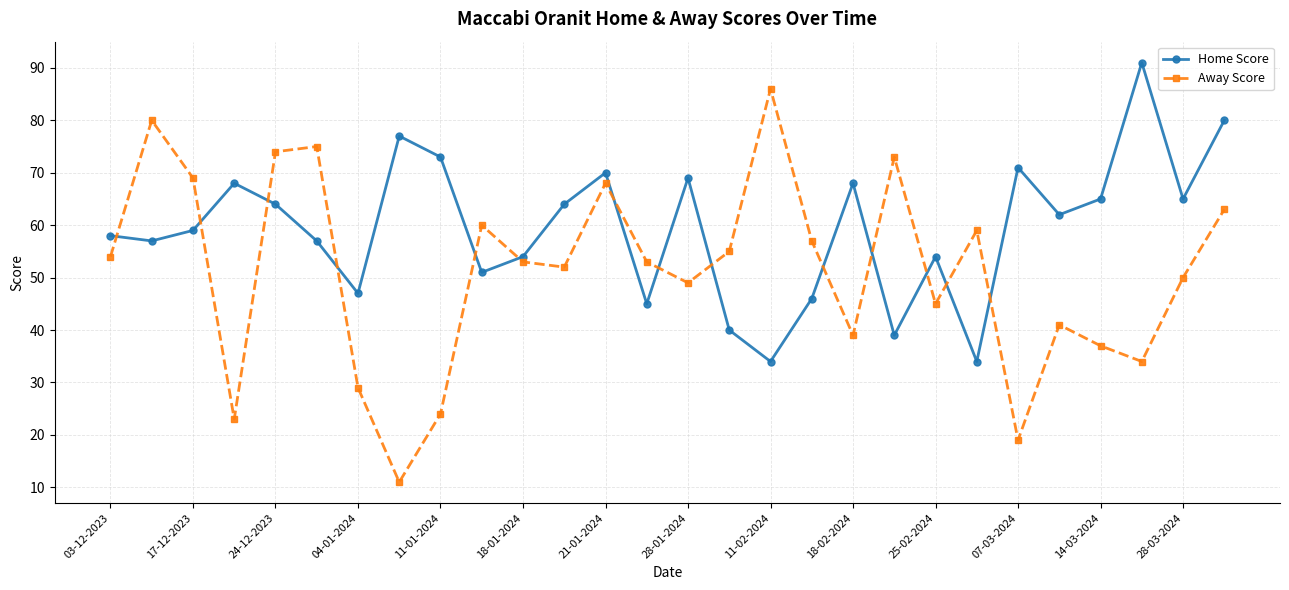

What is the difference between the maximum and minimum values in the Away Score series?

75